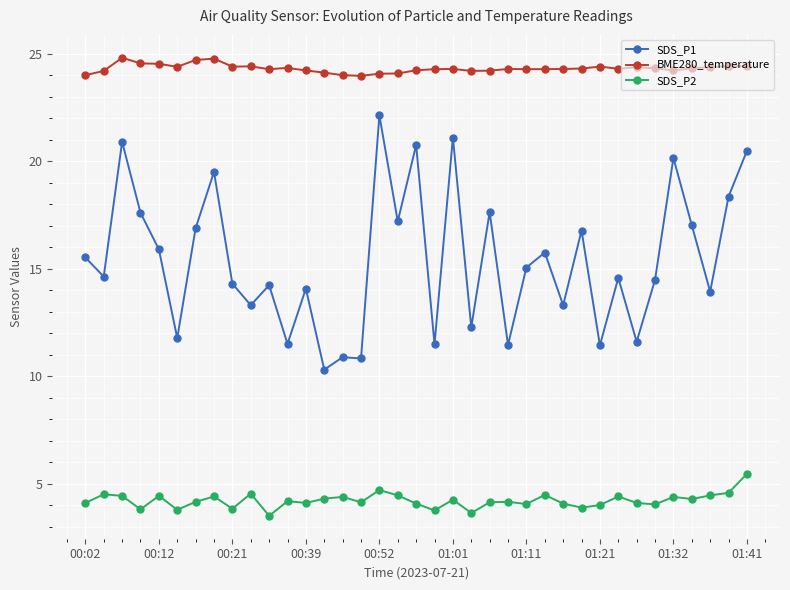

What is the value of the BME280_temperature point at the 9th from the left?

24.4